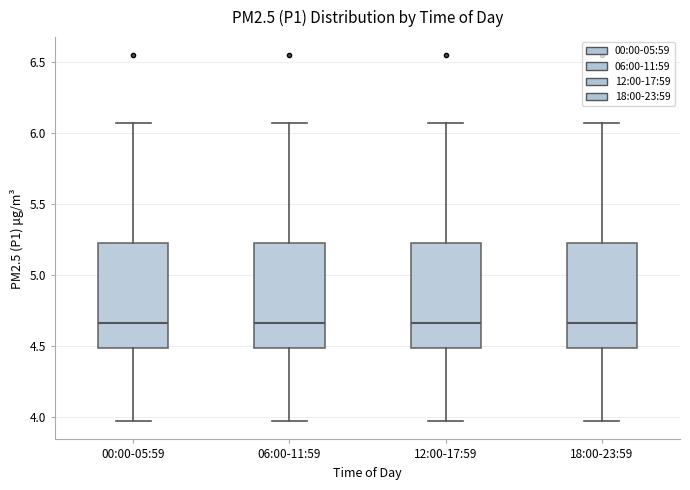

Reading left to right, read every box against the y-axis: the position of its median line, the range the box covers, and the ends of its whiskers. The values are not printed on the chart, so give them approximately, as read against the axis.

00:00-05:59: median 4.65, box 4.50 to 5.25, whiskers 3.95 to 6.05
06:00-11:59: median 4.65, box 4.50 to 5.25, whiskers 3.95 to 6.05
12:00-17:59: median 4.65, box 4.50 to 5.25, whiskers 3.95 to 6.05
18:00-23:59: median 4.65, box 4.50 to 5.25, whiskers 3.95 to 6.05